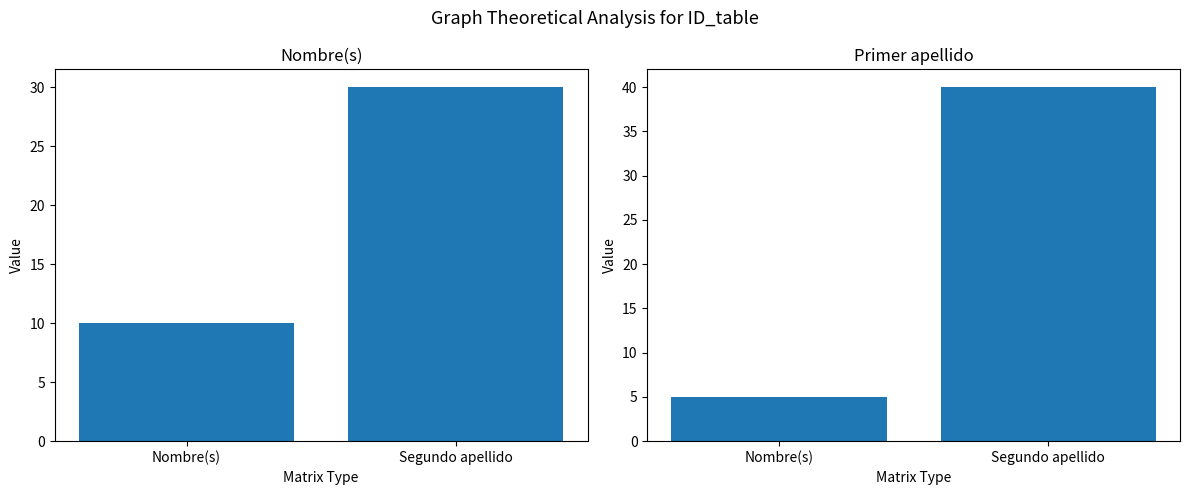

At which category does the chart reach its minimum across all series?

Nombre(s)